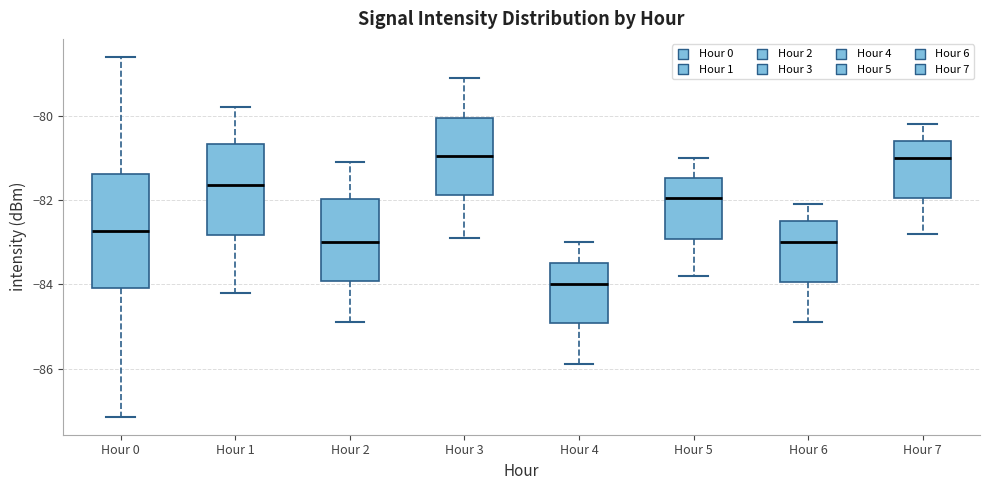

Reading left to right, read every box against the y-axis: the position of its median line, the range the box covers, and the ends of its whiskers. The values are not printed on the chart, so give them approximately, as read against the axis.

Hour 0: median -82.8, box -84.0 to -81.4, whiskers -87.2 to -78.6
Hour 1: median -81.6, box -82.8 to -80.6, whiskers -84.2 to -79.8
Hour 2: median -83.0, box -84.0 to -82.0, whiskers -84.8 to -81.0
Hour 3: median -81.0, box -81.8 to -80.0, whiskers -82.8 to -79.0
Hour 4: median -84.0, box -85.0 to -83.4, whiskers -85.8 to -83.0
Hour 5: median -82.0, box -83.0 to -81.4, whiskers -83.8 to -81.0
Hour 6: median -83.0, box -84.0 to -82.4, whiskers -84.8 to -82.0
Hour 7: median -81.0, box -82.0 to -80.6, whiskers -82.8 to -80.2